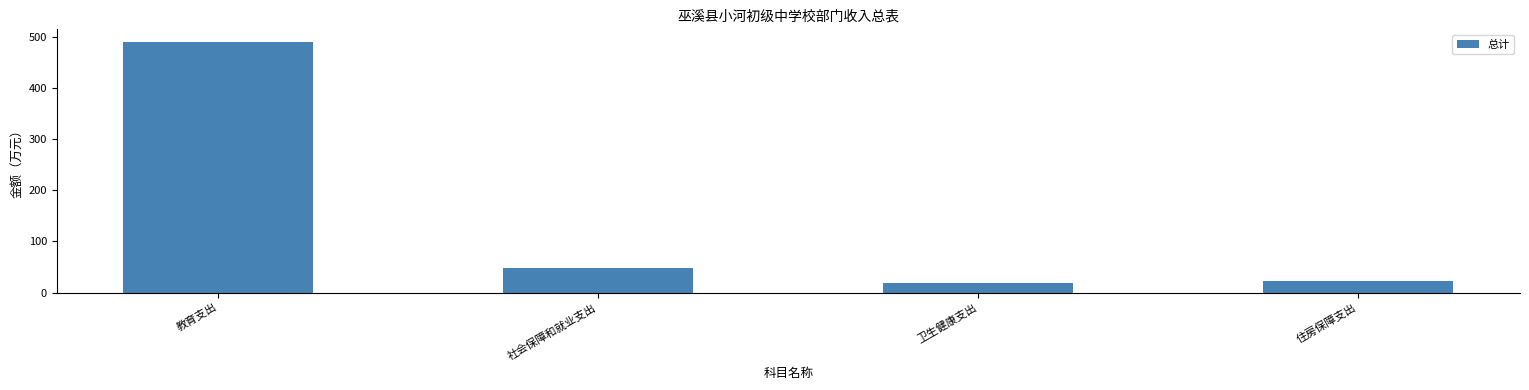

How many distinct data groups are displayed?

1